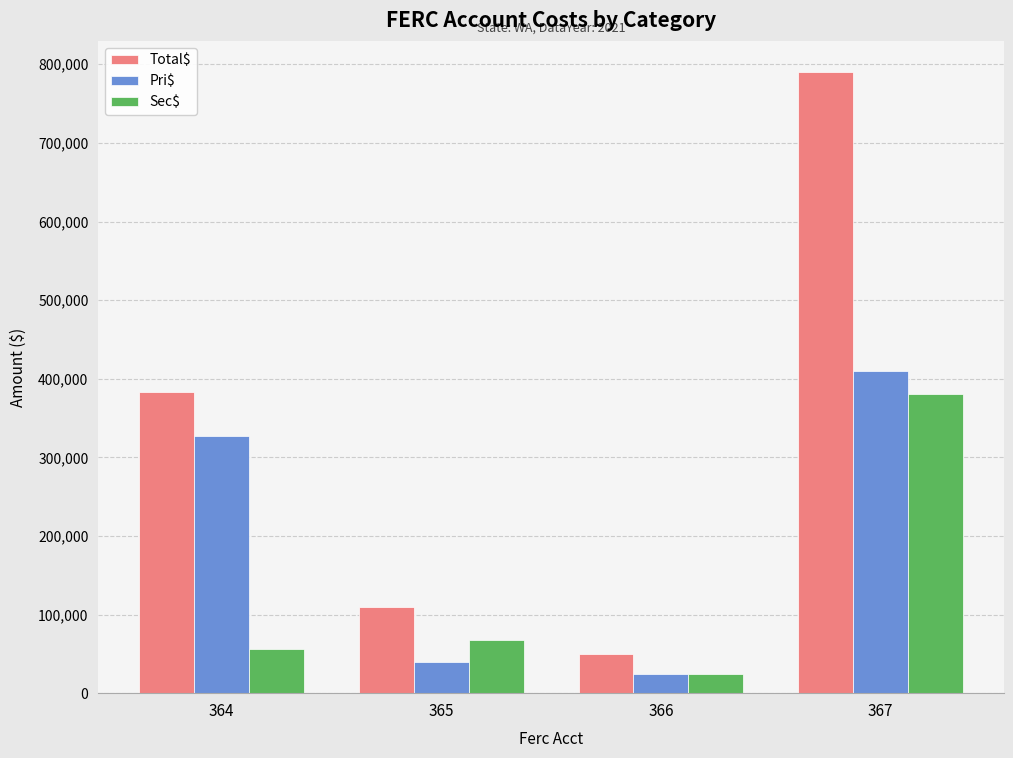

Reading left to right, transcribe all the data shown in this chart.

Total$: 382916.0	109297.2	49424.1	790261.0
Pri$: 326742.2	39934.8	24517.0	409811.9
Sec$: 56173.8	67812.3	24907.1	380449.2